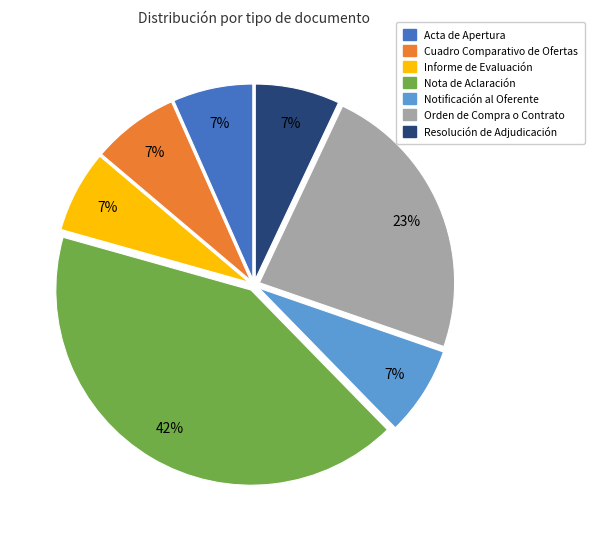

What is the largest slice in the pie chart?

Nota de Aclaración